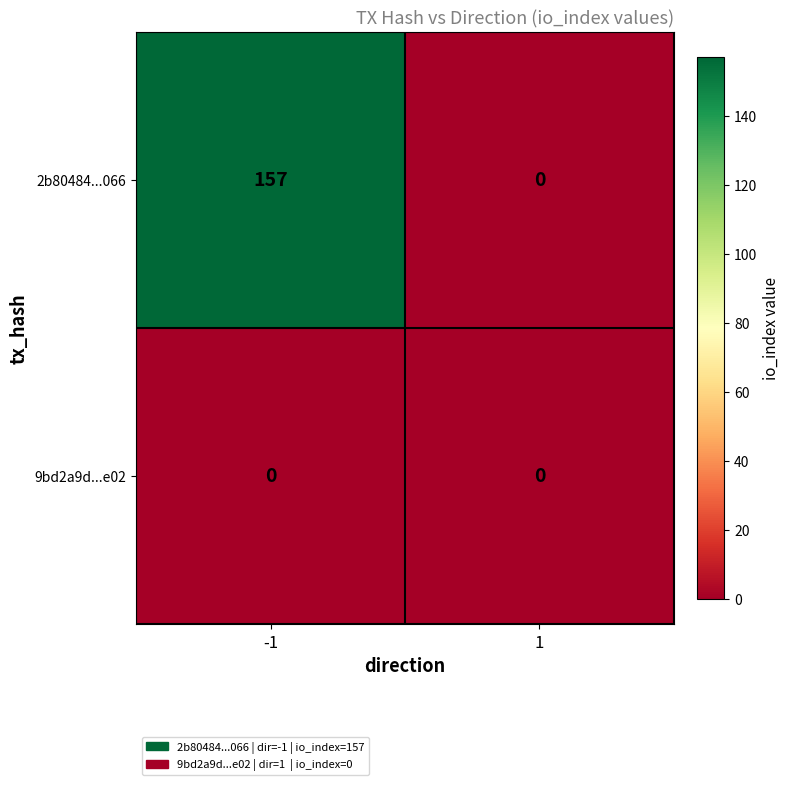

What is the greatest value displayed?

157